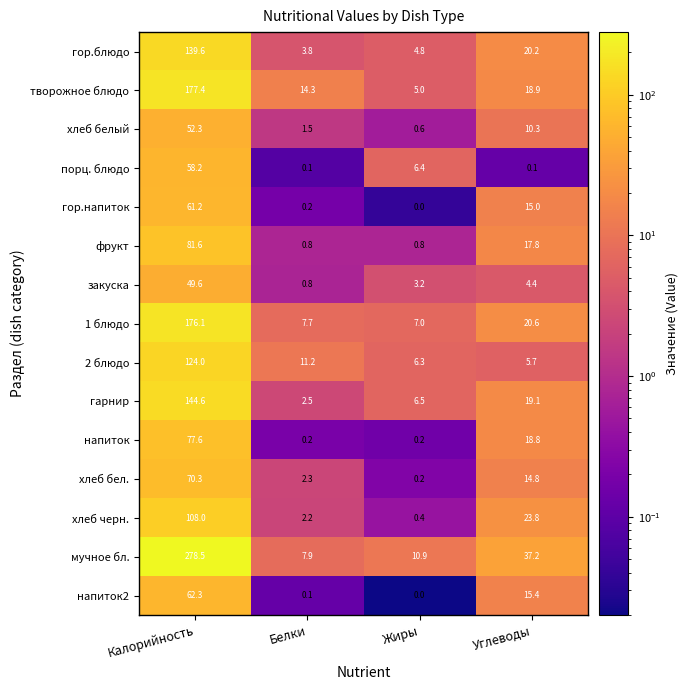

Which series has the largest range (max minus min)?

мучное бл.